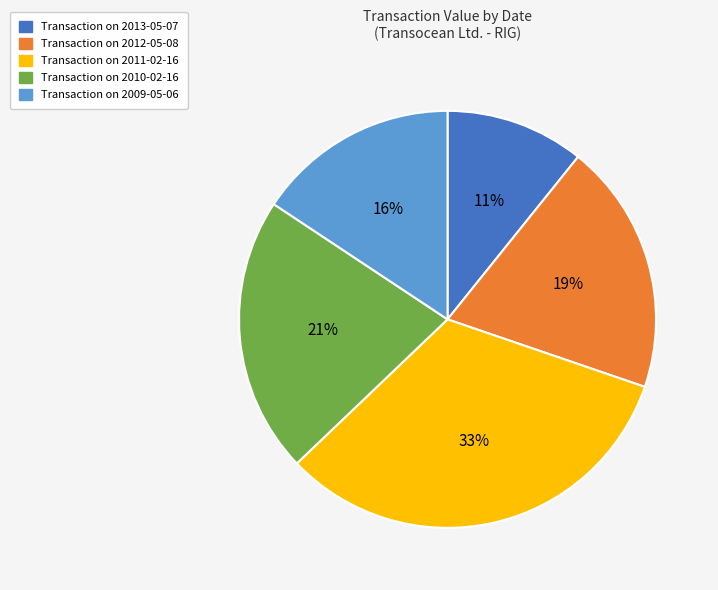

What is the smallest slice in the pie chart?

Transaction on 2013-05-07